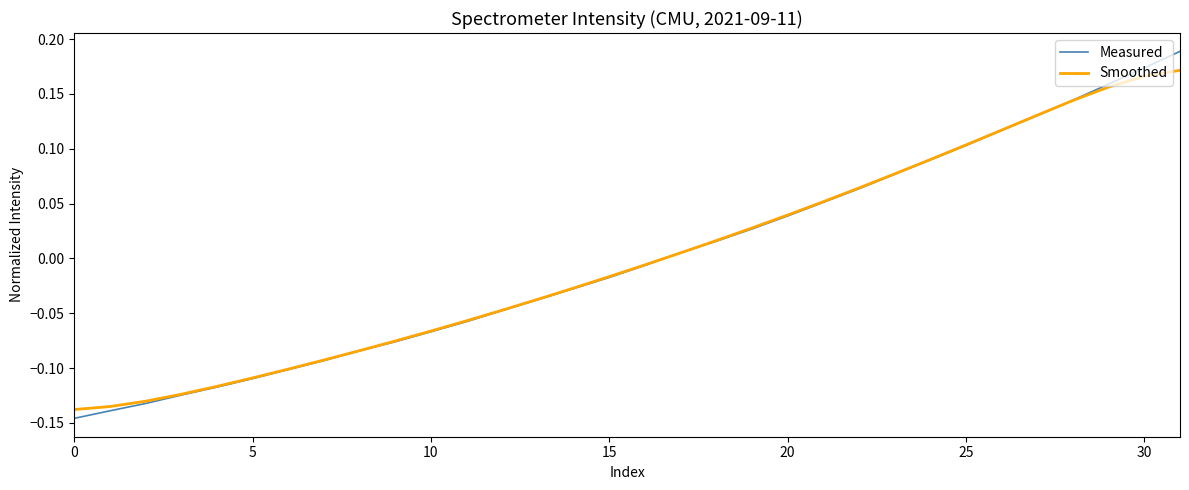

How many values in the Measured series exceed 0?

15